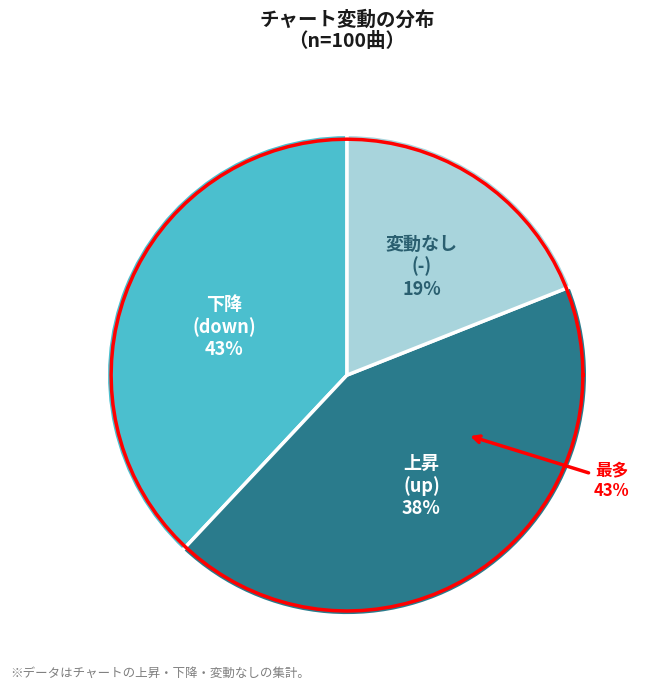

Combined, what portion of the pie is down and -?

62.0%